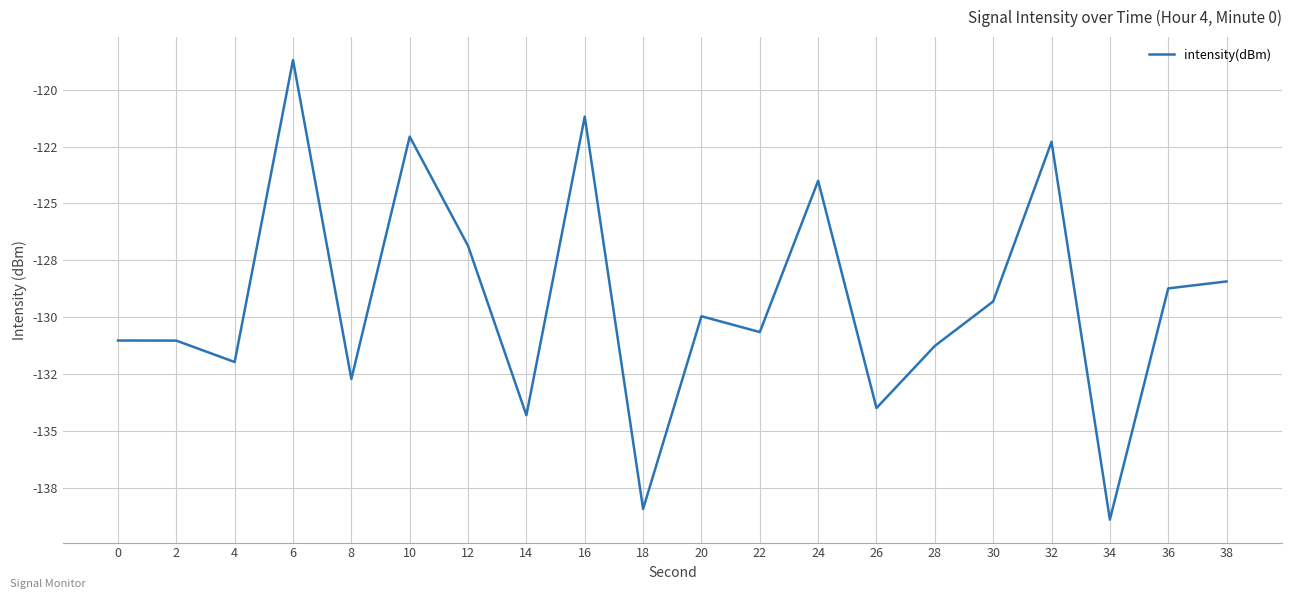

How many points are lower than both their immediate neighbors (excluding endpoints)?

7